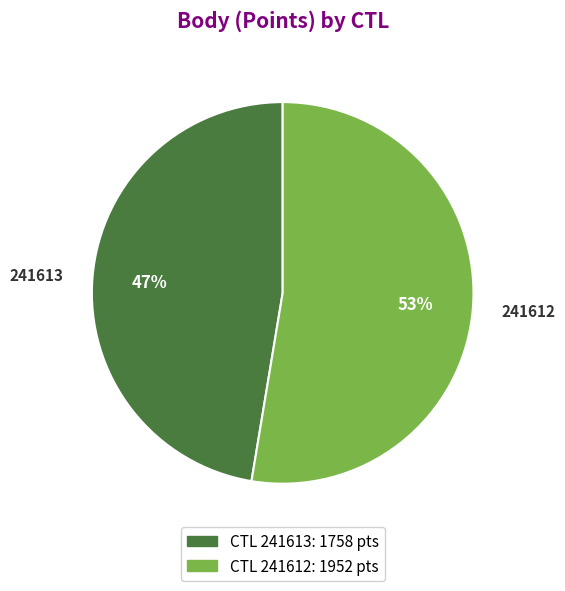

Does any single category account for the majority?

Yes